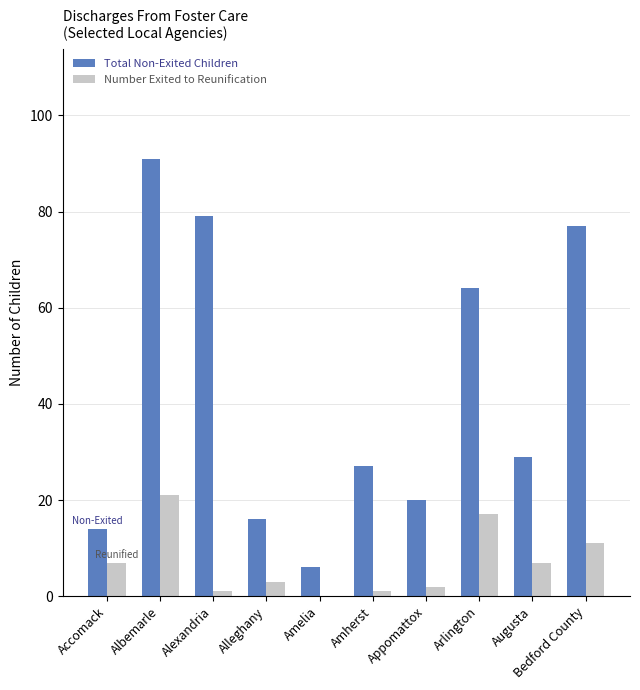

Between Accomack and Bedford County, which series saw the biggest shift?

Total Non-Exited Children